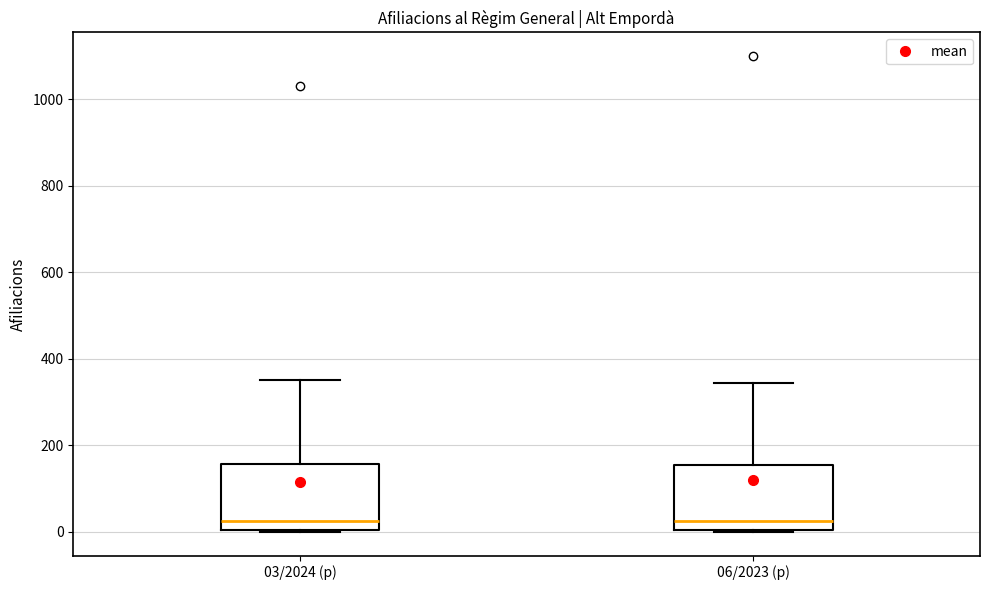

Where is the lower edge of the box for 06/2023 (p) on the y-axis? The values are not printed on the chart, so give them approximately, as read against the axis.

0